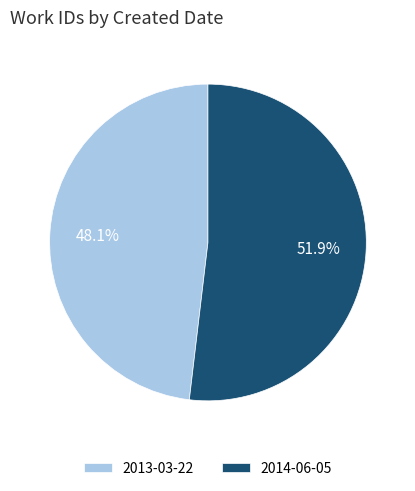

Is it true that 2014-06-05 is 40% of the pie?

False